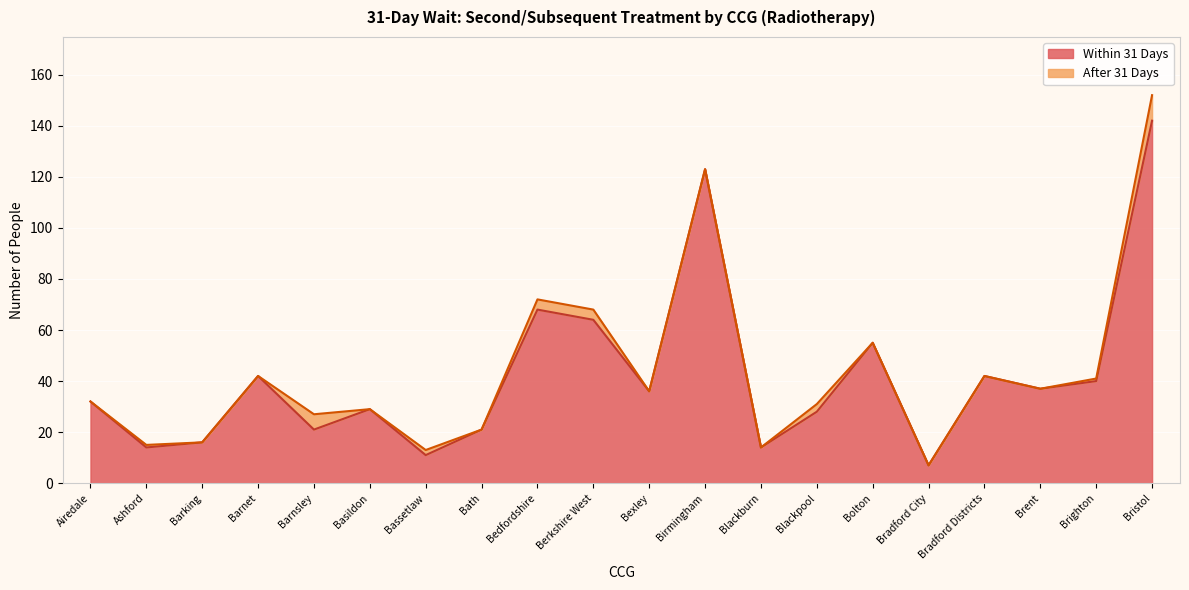

True or false: the data has more than 2 interior local peaks.

True